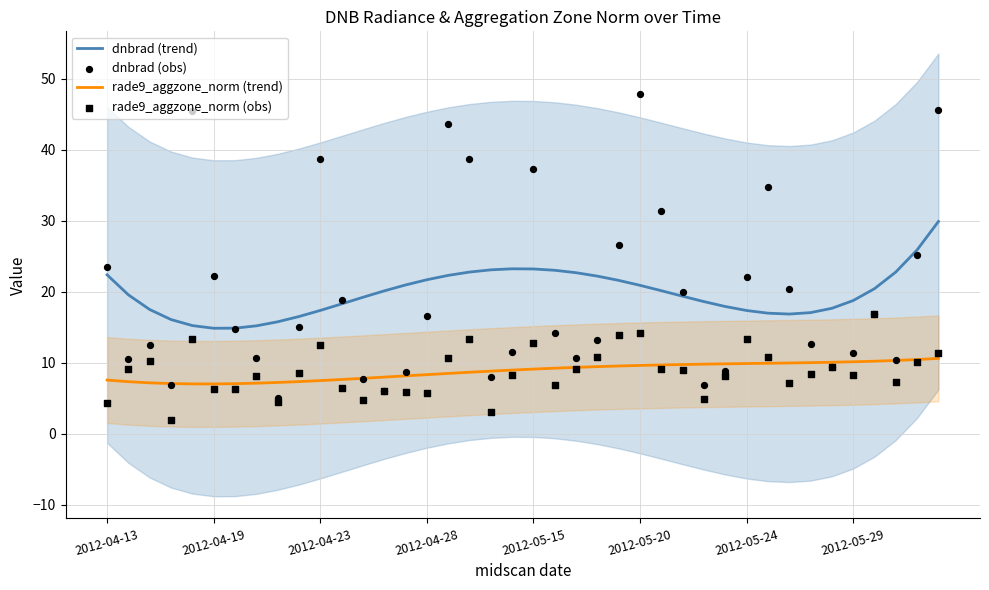

What are all the series names shown in the legend?

dnbrad (trend), rade9_aggzone_norm (trend), dnbrad (obs), rade9_aggzone_norm (obs)